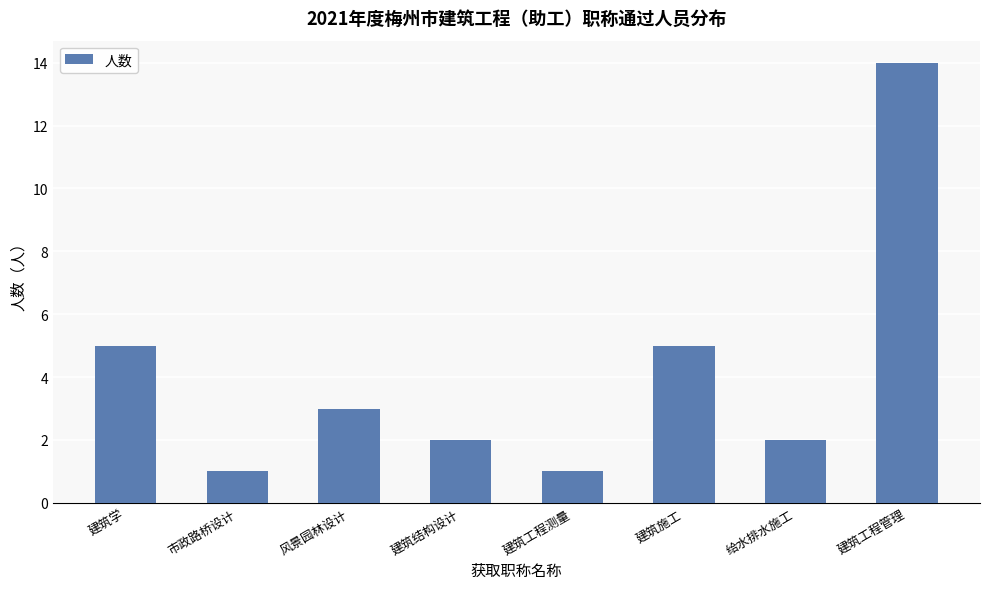

Which has a higher value, 建筑工程测量 or 风景园林设计?

风景园林设计